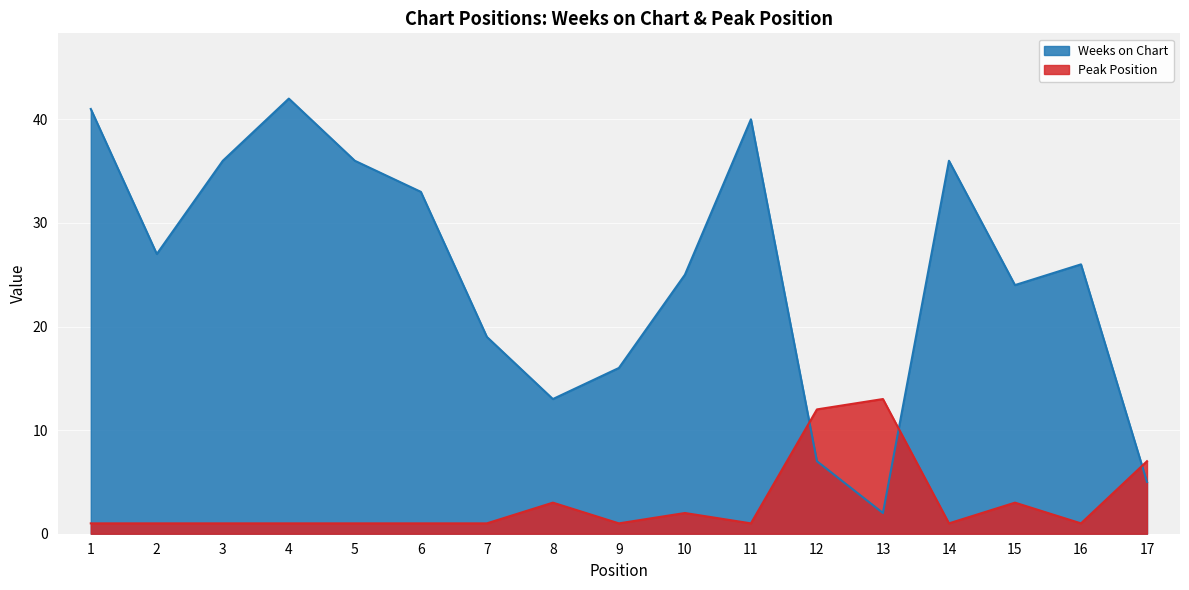

How many interior local valleys does the Weeks on Chart series have?

4